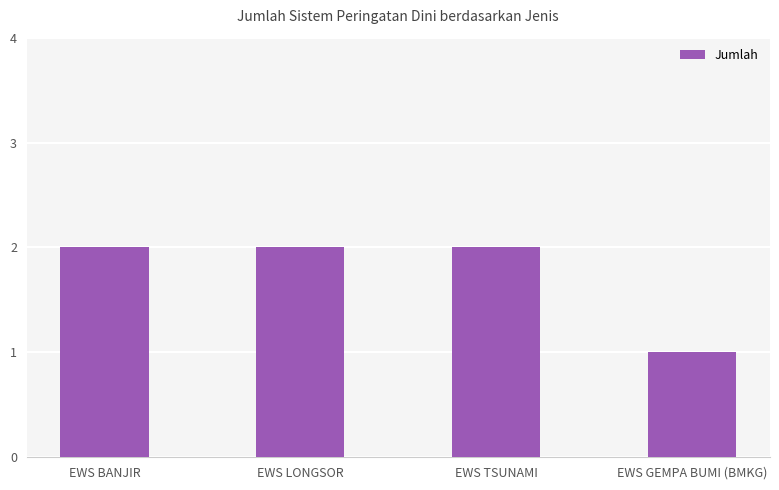

What is the sum of the values at EWS TSUNAMI and EWS BANJIR?

4